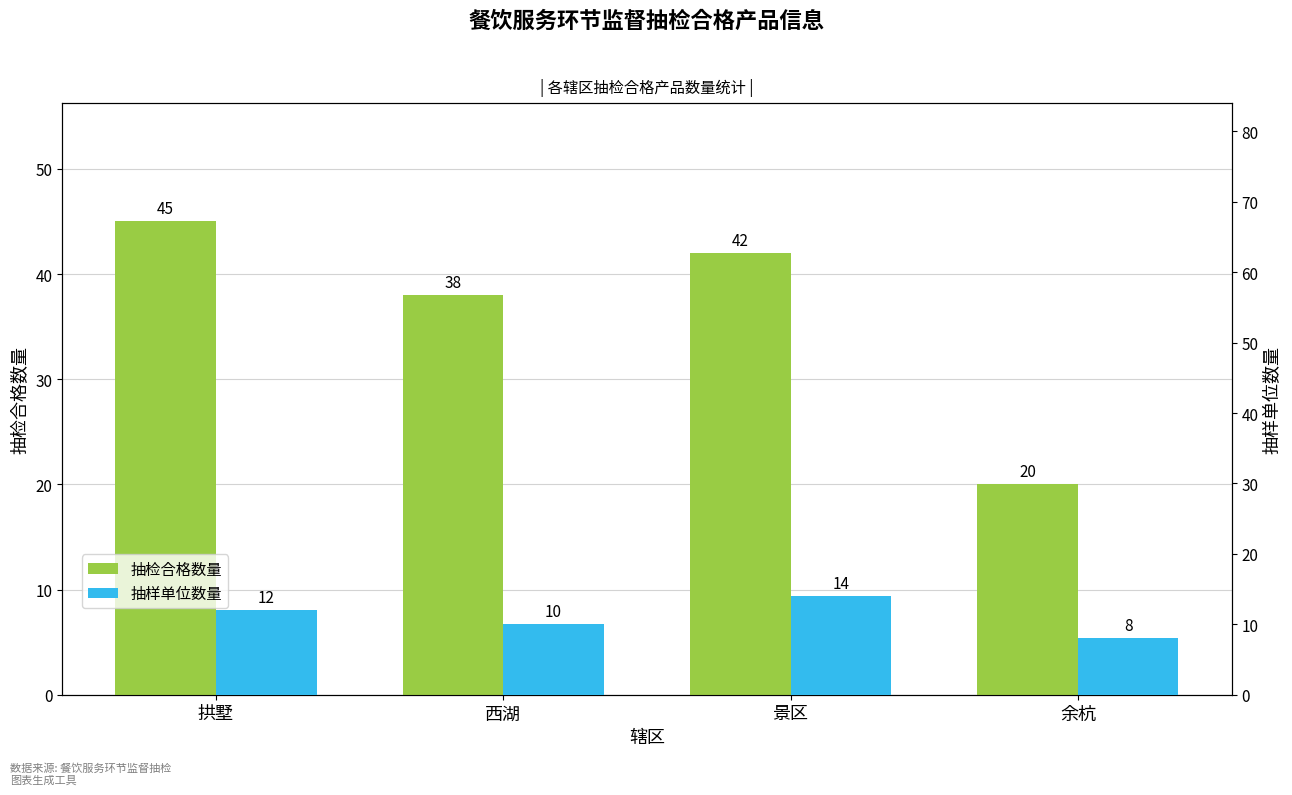

What is the difference between the second highest and minimum values in the 抽样单位数量 series?

4